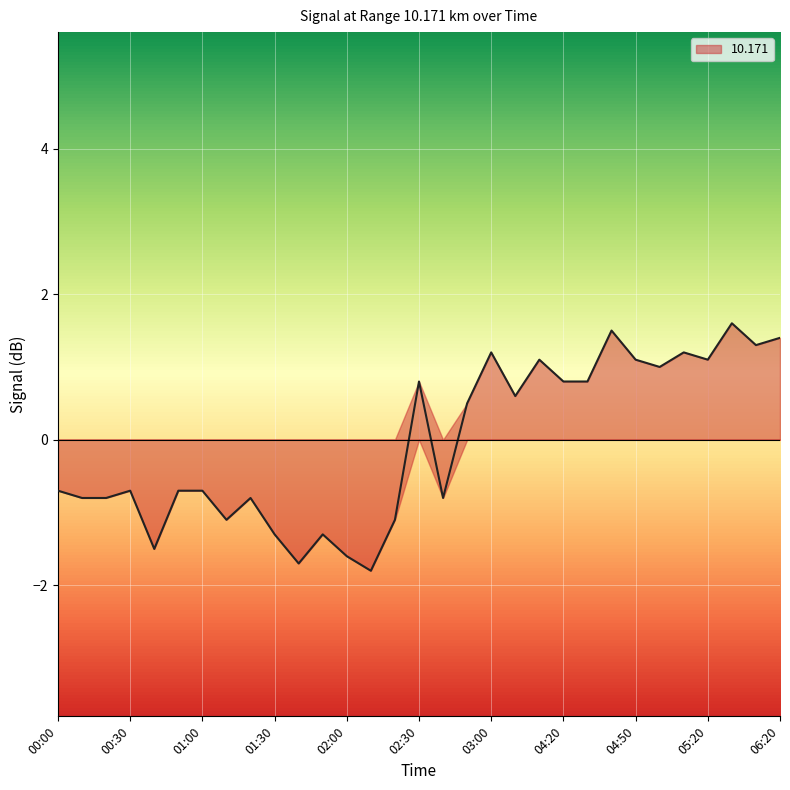

What is the label of the 17th point from the left?

02:40